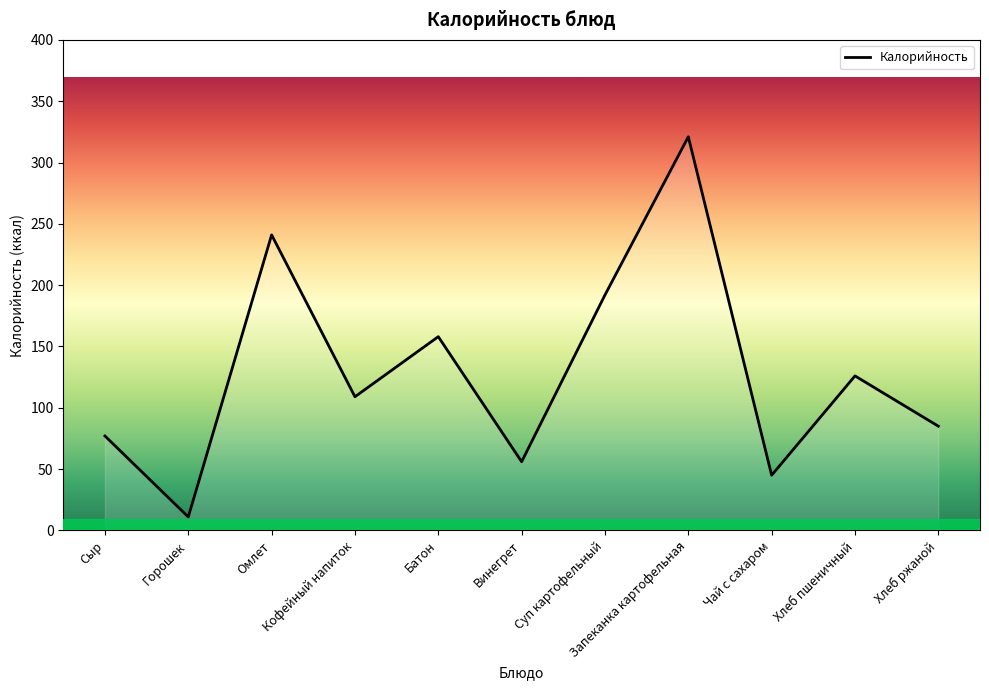

True or false: the data shows 321 at Запеканка картофельная.

True